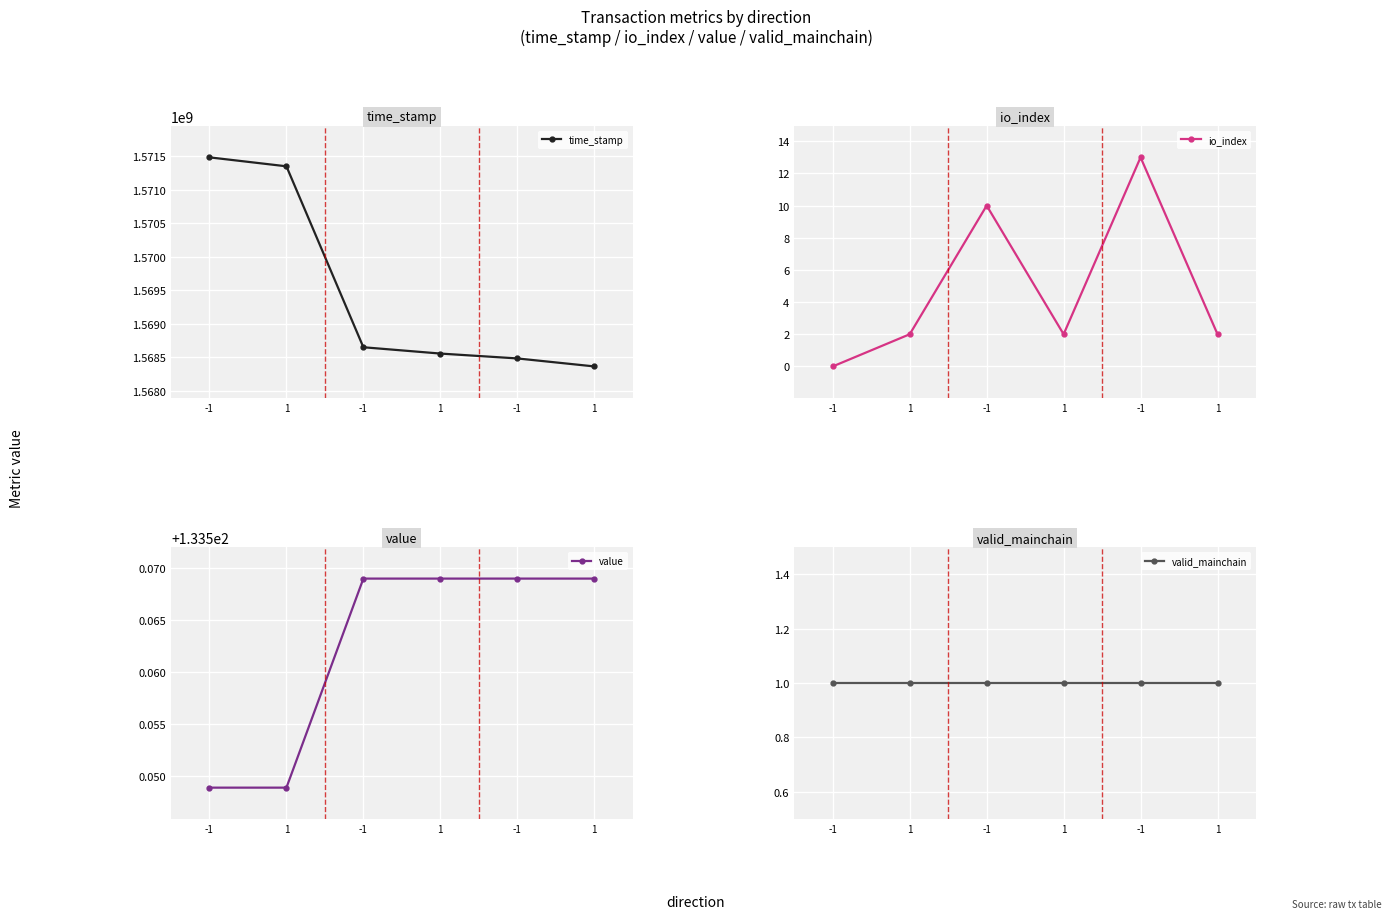

What is the total value across all series at -1?

1571484258.5